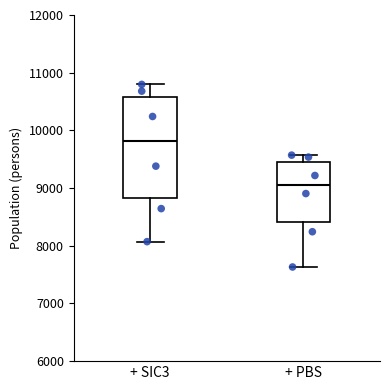

Reading left to right, transcribe this box plot: for each box, give where its median line is, the range the box spans, and where its two whiskers end, as read against the y-axis. The values are not printed on the chart, so give them approximately, as read against the axis.

+ SIC3: median 9800, box 8800 to 10600, whiskers 8100 to 10800
+ PBS: median 9100, box 8400 to 9500, whiskers 7600 to 9600